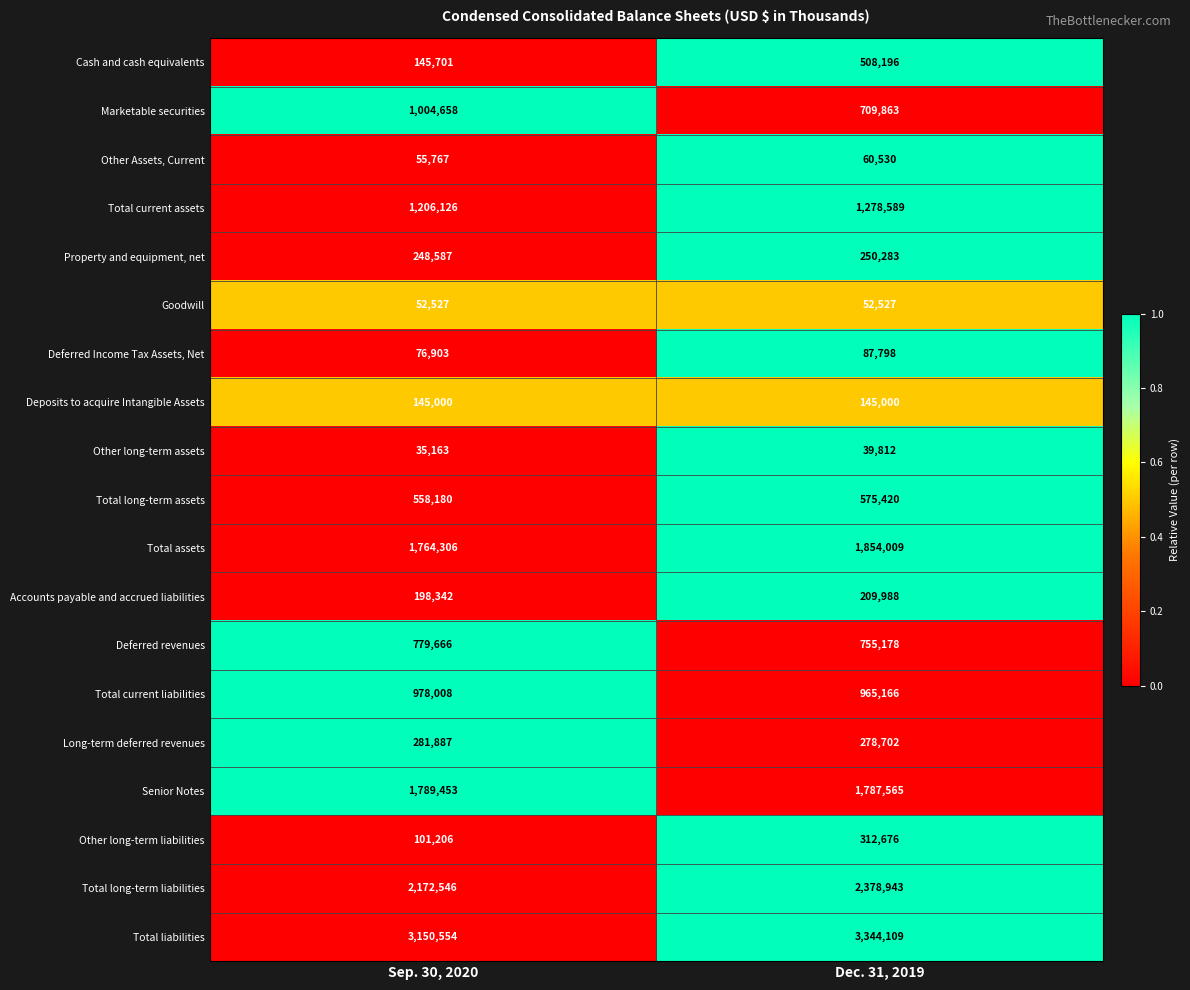

What is the lowest value of the Other Assets, Current series?

55767